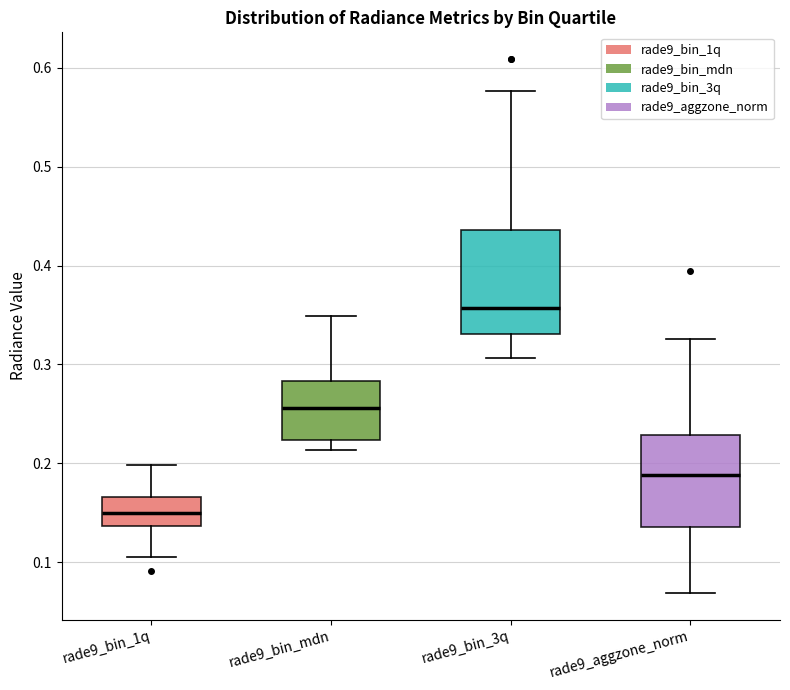

Which box has the lowest median line?

rade9_bin_1q